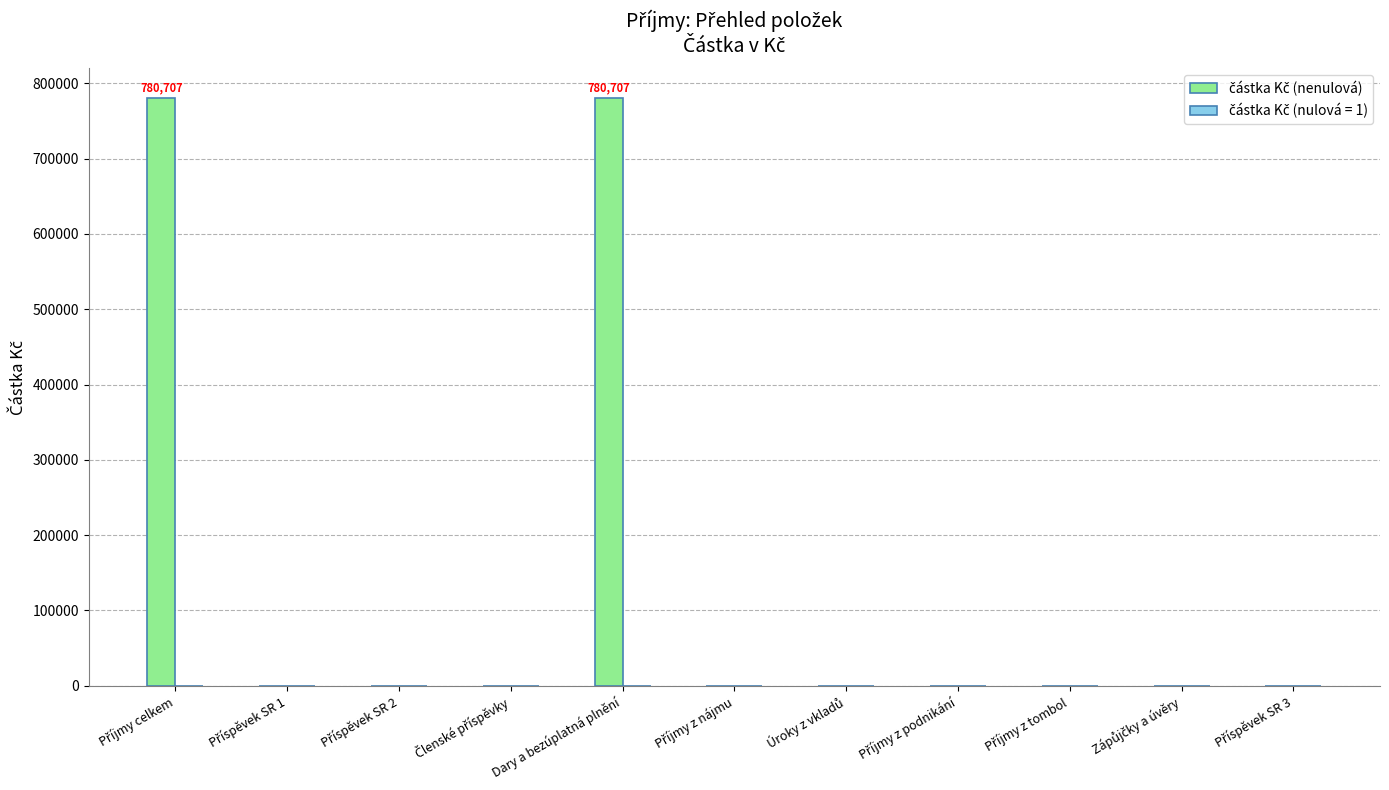

What is the maximum value shown in the chart?

780706.8